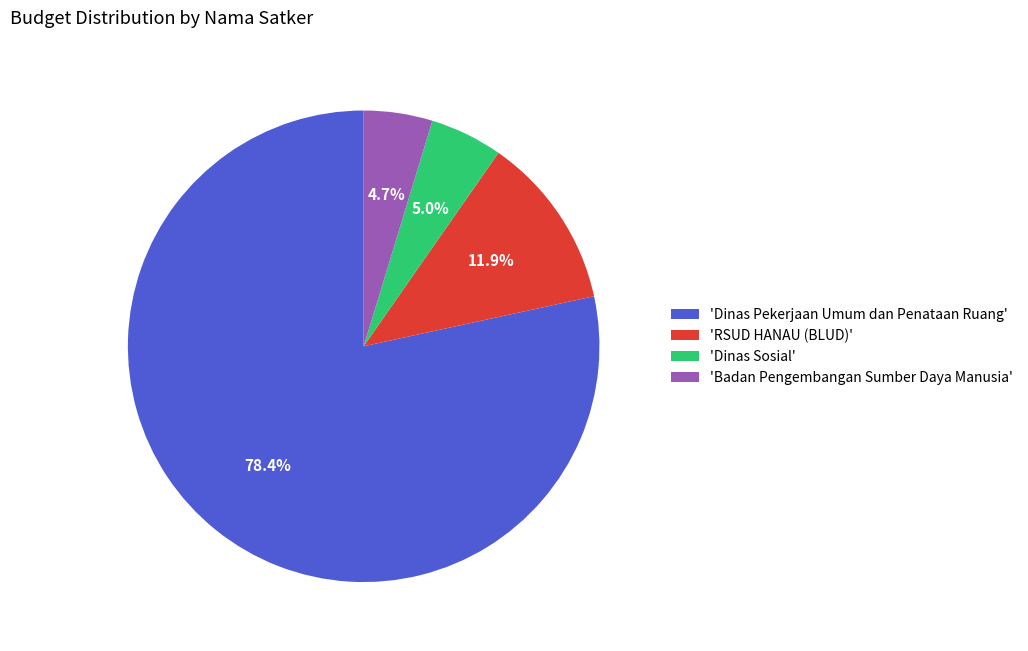

Is there any slice that represents more than half of the pie?

Yes